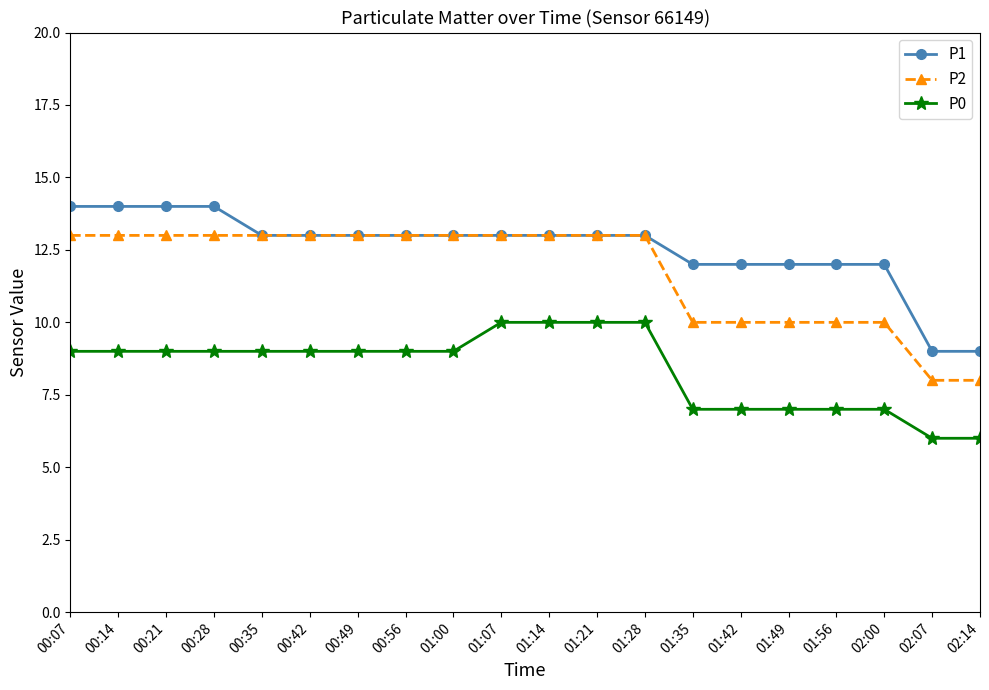

Where does the P1 series first go above 13?

00:07